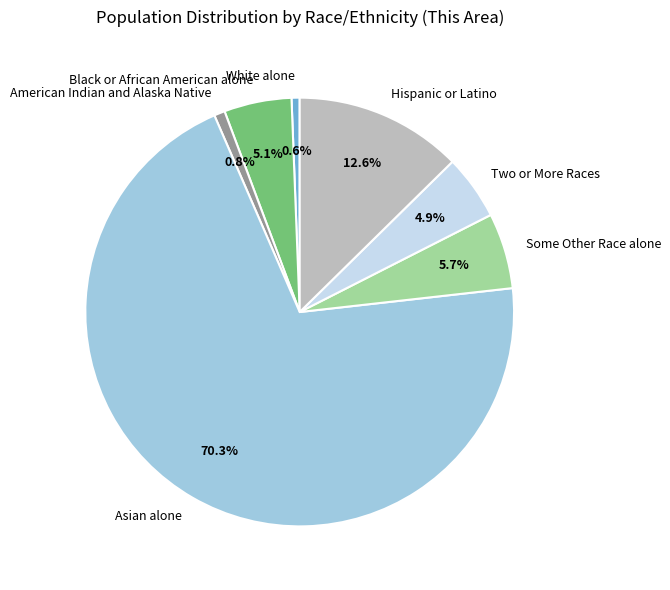

To the nearest percent, what is the average slice percentage?

14%